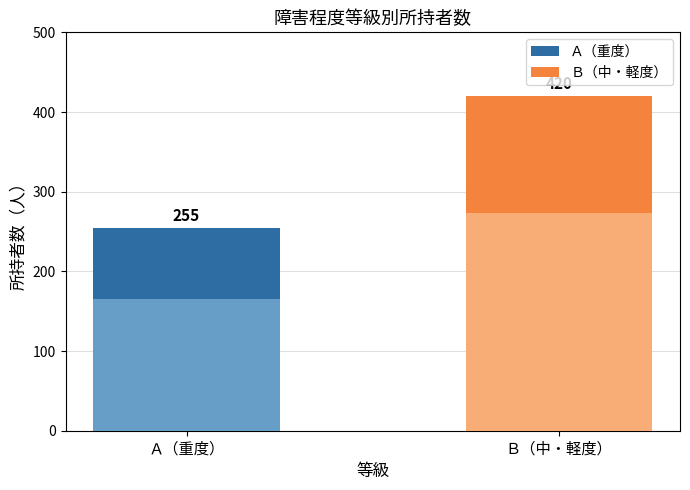

Where is the data nearest to the value 337?

Ａ（重度）